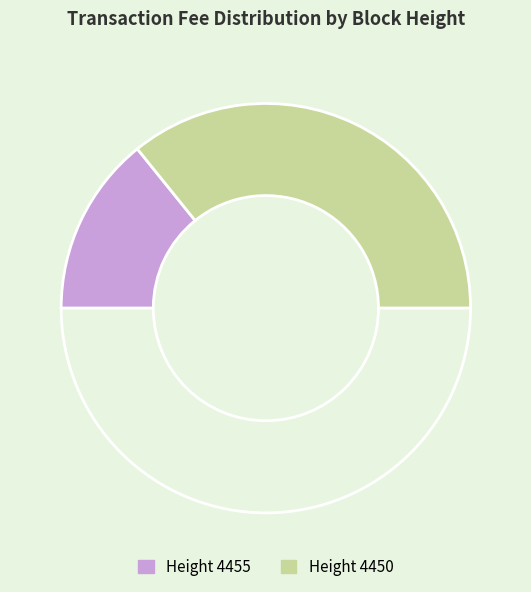

Count the number of slices in the pie.

3